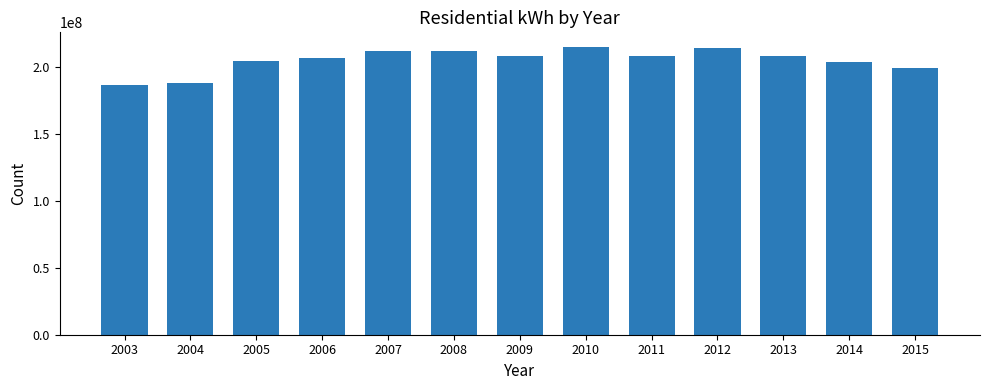

What is the greatest value displayed?

215023348.7